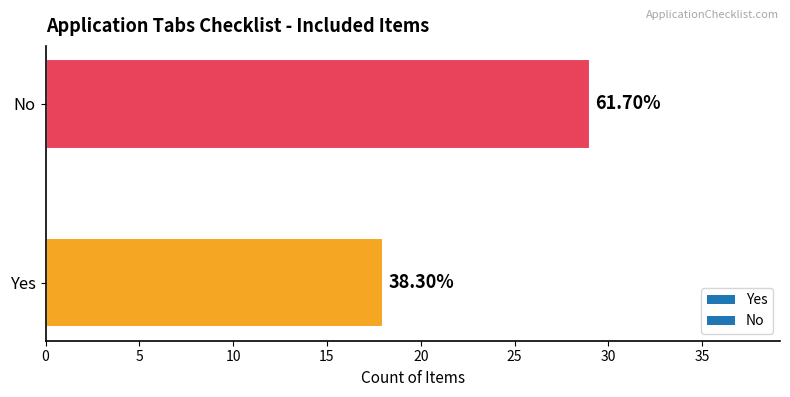

Rank the categories by value from highest to lowest.

No, Yes